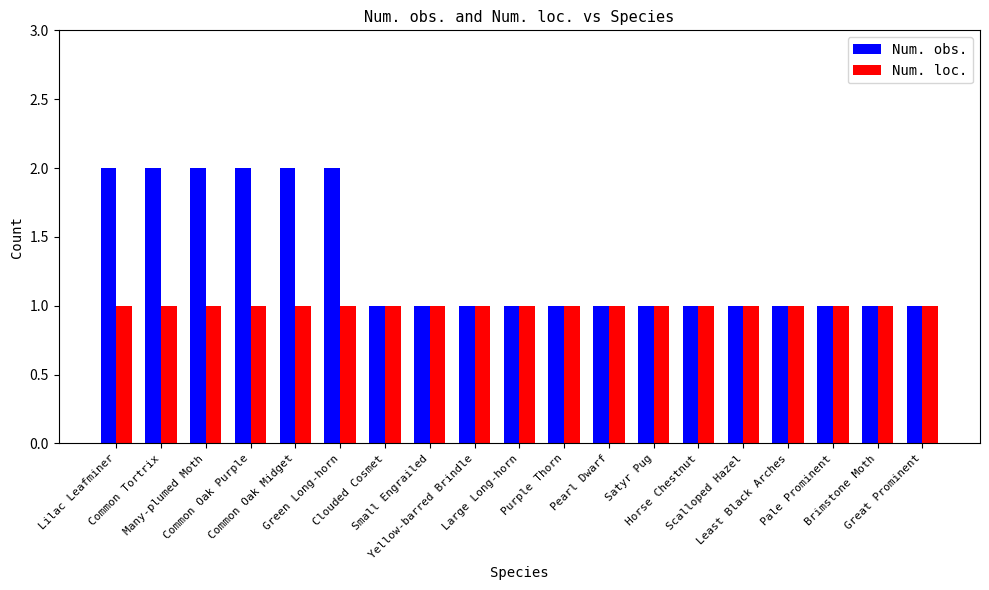

What is the maximum value shown in the chart?

2